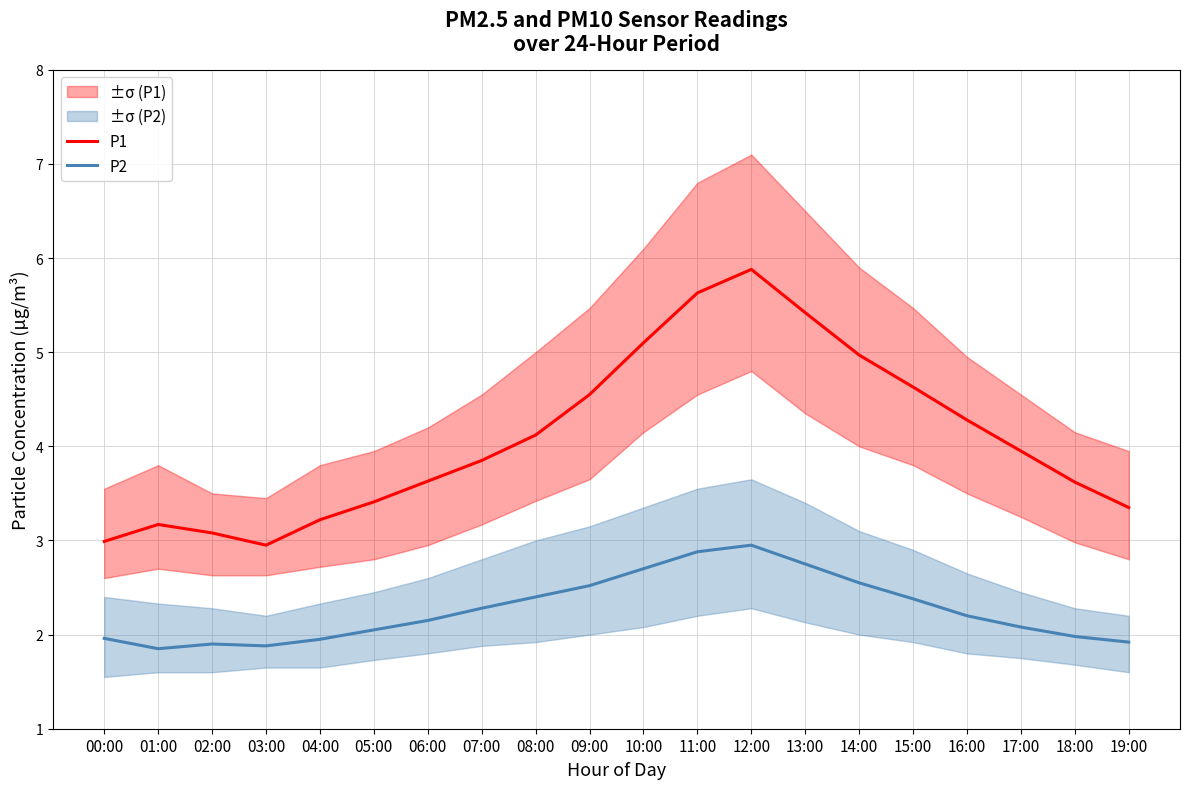

At which label does P2 reach its minimum?

01:00